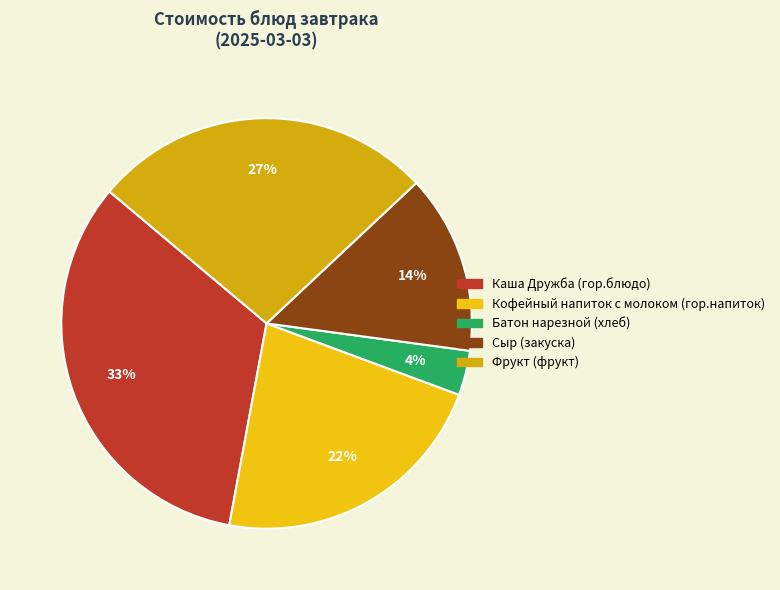

To the nearest percent, what is the combined percentage of Батон нарезной (хлеб) and Каша Дружба (гор.блюдо)?

37%